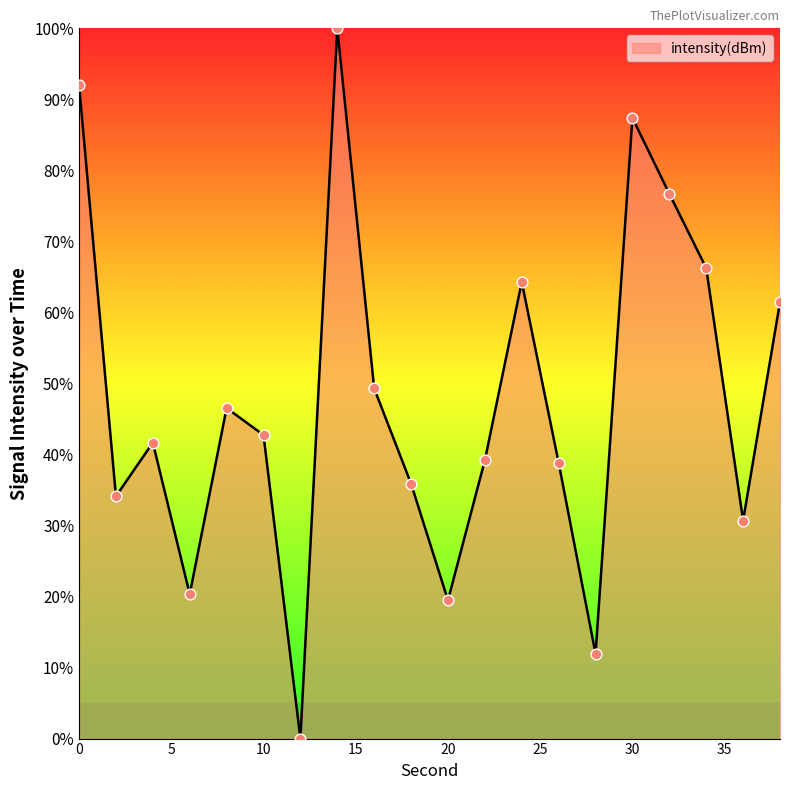

What is the difference between the maximum and minimum values?

100.0